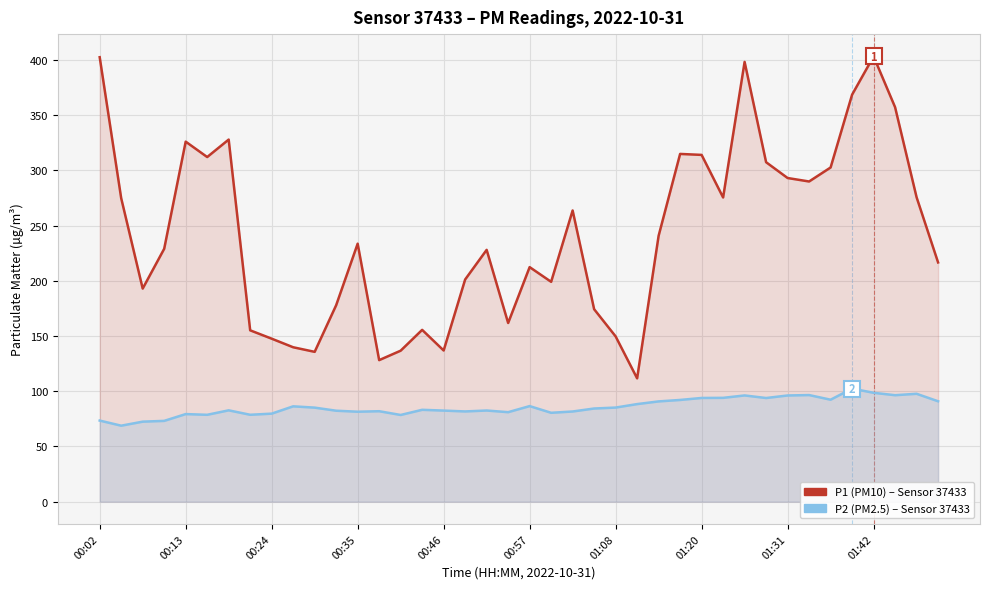

Reading right to left, extract all data points from this chart.

P1 (PM10): 216.6	275.6	357.1	403.1	368.5	302.6	289.9	293.0	307.3	398.1	275.4	313.9	314.8	240.8	111.7	149.6	174.2	263.6	199.1	212.3	161.8	228.0	201.2	136.9	155.6	136.7	128.2	233.6	177.9	135.7	139.8	147.6	155.1	327.8	312.0	325.9	228.9	192.9	274.7	402.4
P2 (PM2.5): 90.9	97.7	96.4	98.6	102.4	92.3	96.5	96.2	93.8	96.2	94.0	93.9	92.1	90.8	88.3	85.2	84.3	81.7	80.5	86.5	81.0	82.5	81.7	82.5	83.2	78.5	81.9	81.5	82.3	85.2	86.3	79.7	78.7	82.7	78.7	79.3	73.2	72.5	68.8	73.4